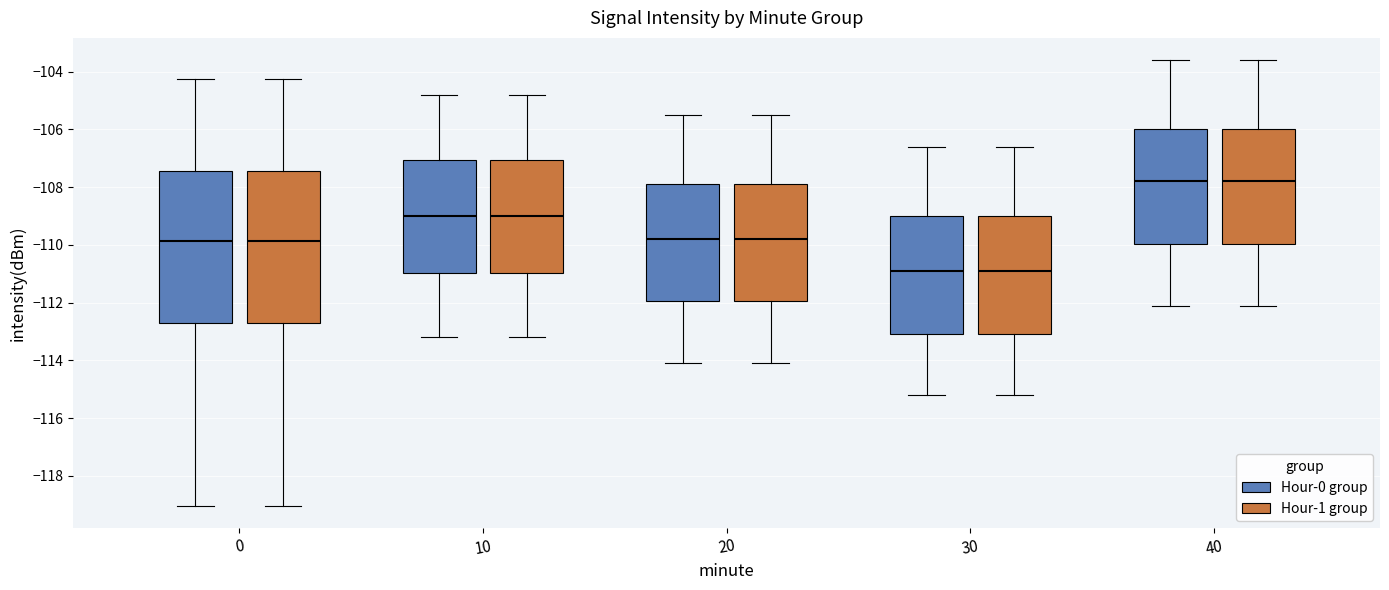

Reading left to right, transcribe this box plot: for each box, give where its median line is, the range the box spans, and where its two whiskers end, as read against the y-axis. The values are not printed on the chart, so give them approximately, as read against the axis.

0 (Hour-0 group): median -109.8, box -112.8 to -107.4, whiskers -119.0 to -104.2
0 (Hour-1 group): median -109.8, box -112.8 to -107.4, whiskers -119.0 to -104.2
10 (Hour-0 group): median -109.0, box -111.0 to -107.0, whiskers -113.2 to -104.8
10 (Hour-1 group): median -109.0, box -111.0 to -107.0, whiskers -113.2 to -104.8
20 (Hour-0 group): median -109.8, box -112.0 to -107.8, whiskers -114.0 to -105.4
20 (Hour-1 group): median -109.8, box -112.0 to -107.8, whiskers -114.0 to -105.4
30 (Hour-0 group): median -110.8, box -113.0 to -109.0, whiskers -115.2 to -106.6
30 (Hour-1 group): median -110.8, box -113.0 to -109.0, whiskers -115.2 to -106.6
40 (Hour-0 group): median -107.8, box -110.0 to -106.0, whiskers -112.0 to -103.6
40 (Hour-1 group): median -107.8, box -110.0 to -106.0, whiskers -112.0 to -103.6